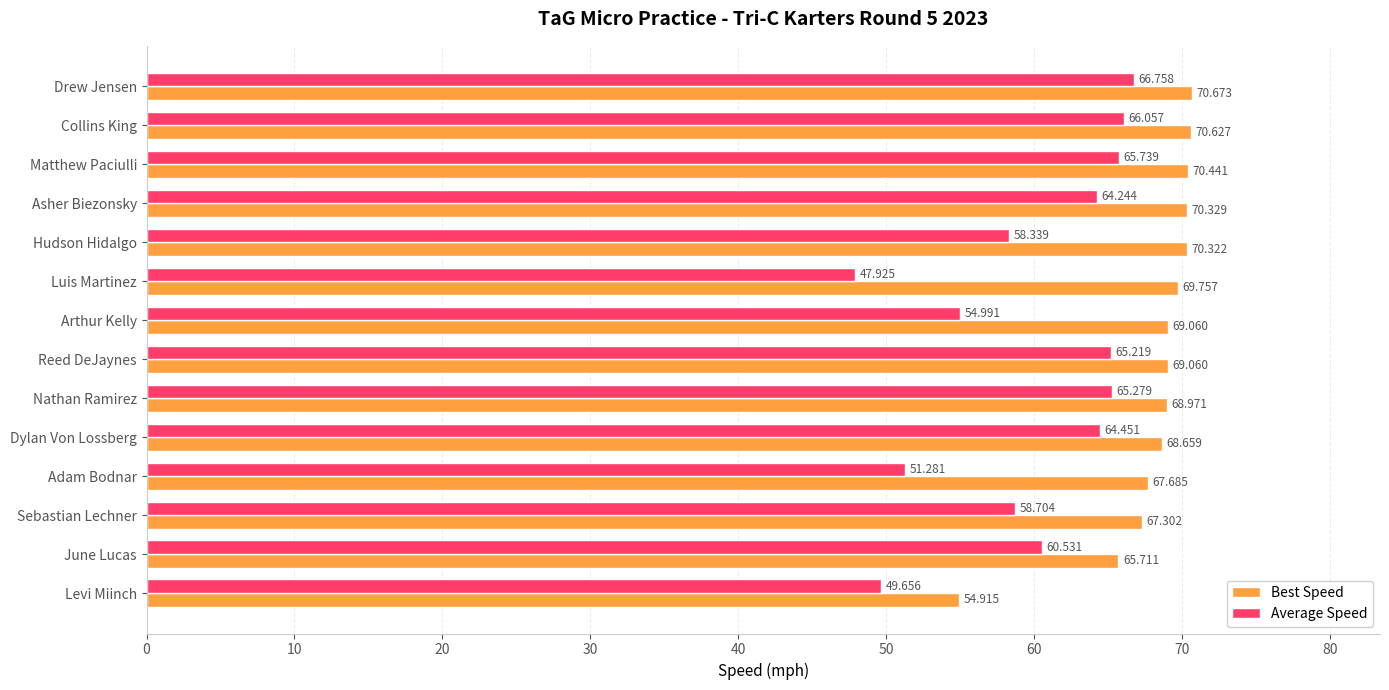

Where is Best Speed nearest to the value 62?

June Lucas